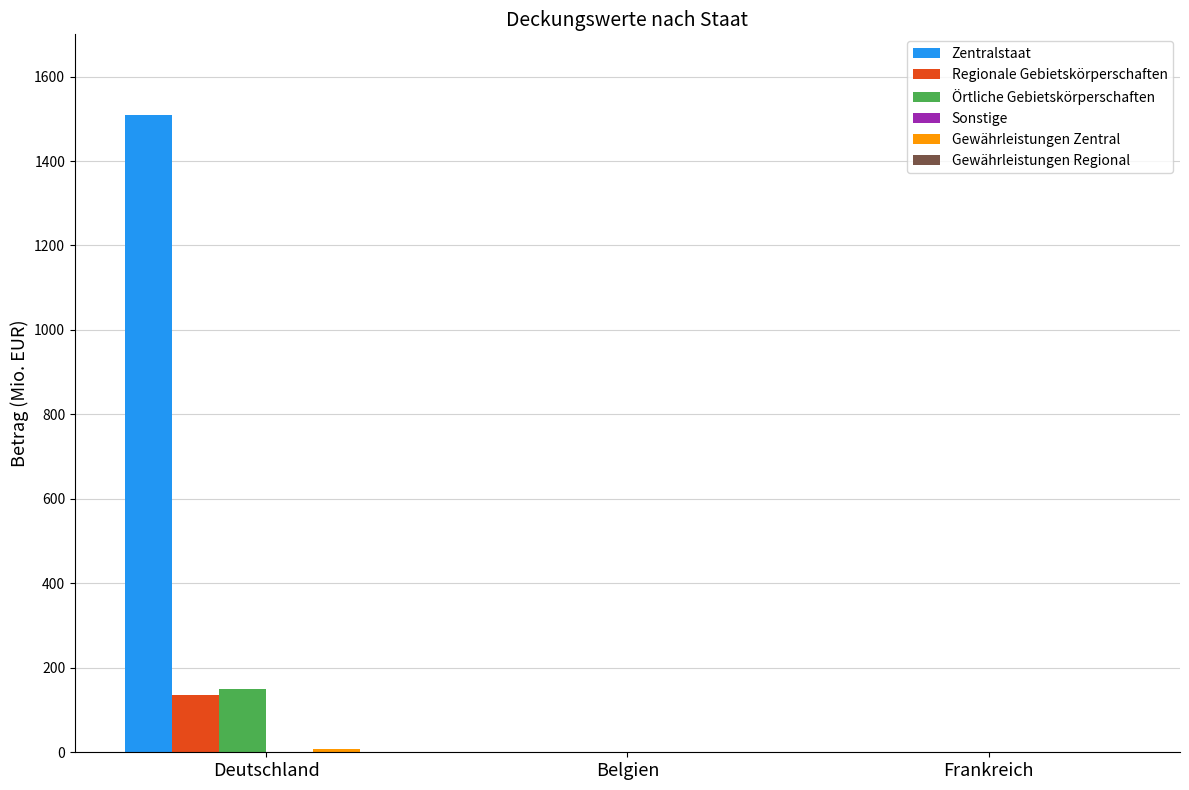

Which label corresponds to the largest value in the chart?

Deutschland